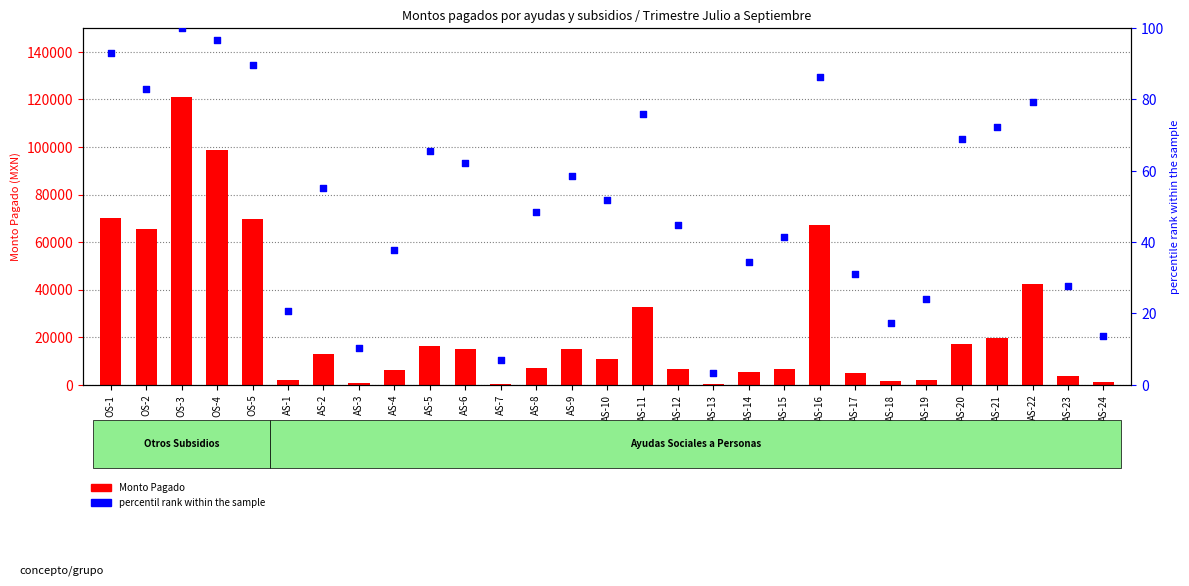

Which series has the largest total across all categories?

Monto Pagado